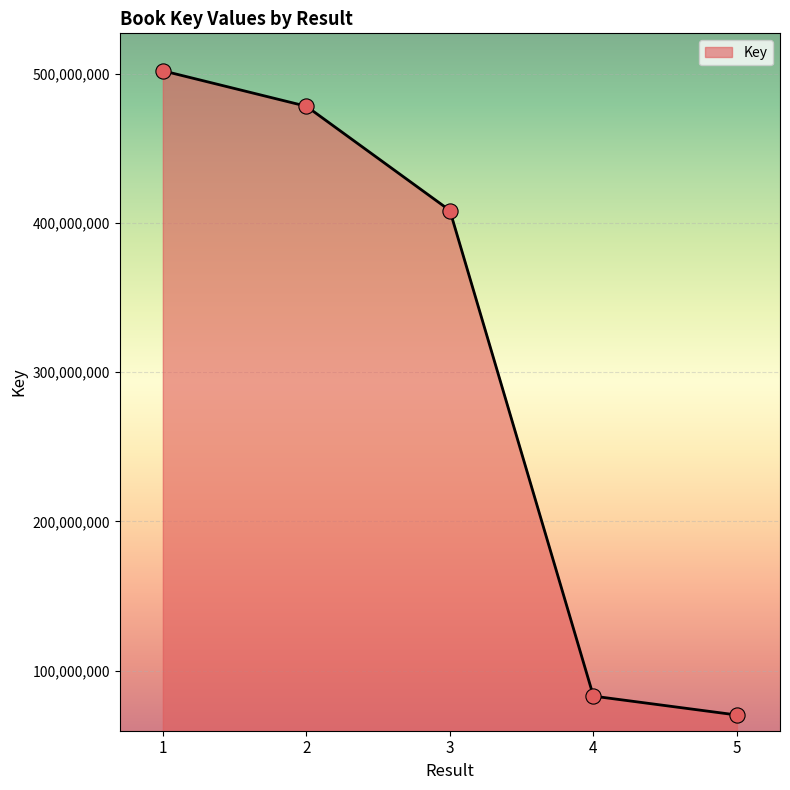

Between 1 and 5, which is larger?

1